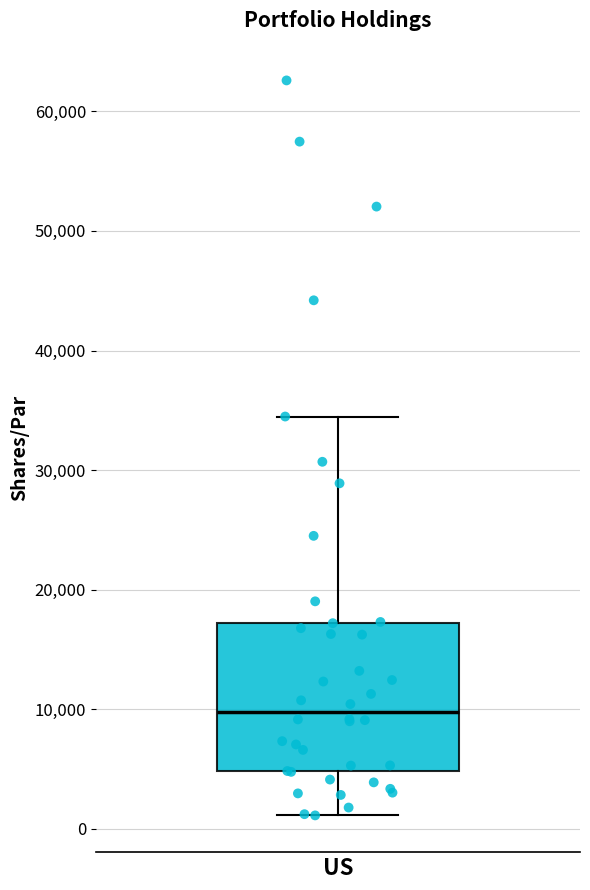

Read this box plot against the y-axis: the position of the median line, the range covered by the box, and the ends of both whiskers. The values are not printed on the chart, so give them approximately, as read against the axis.

median 10000, box 5000 to 17000, whiskers 1000 to 34000